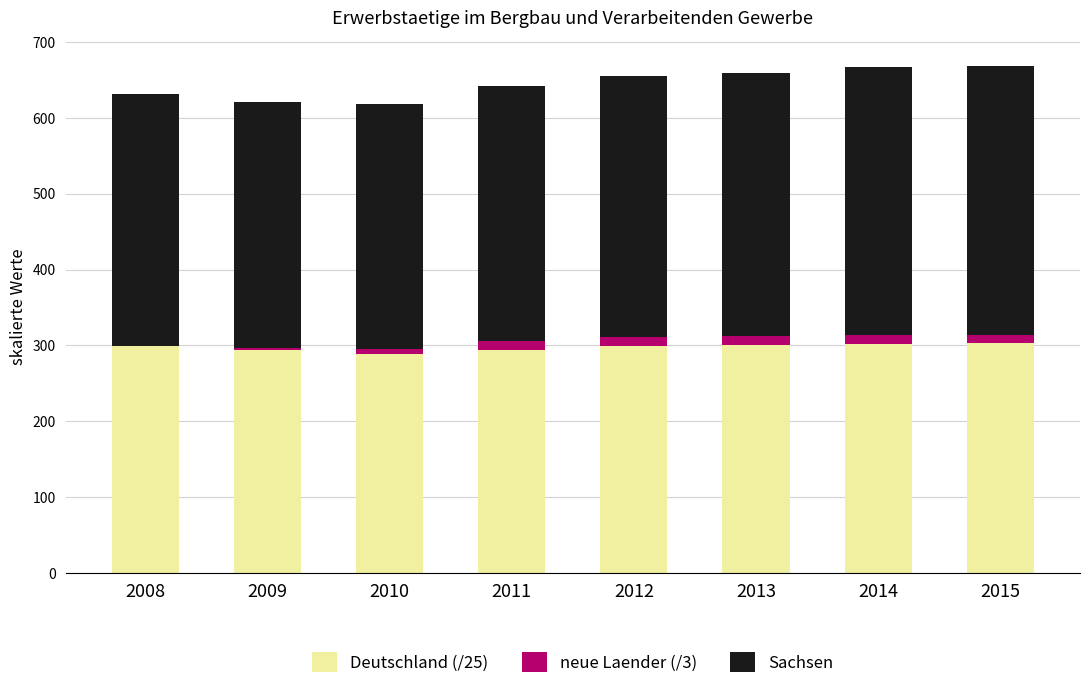

List the labels in order of Deutschland (/25) value, largest first.

2015, 2014, 2008, 2013, 2012, 2011, 2009, 2010